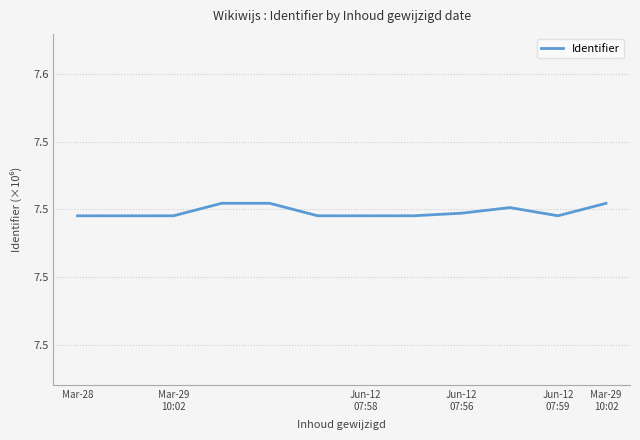

Is this an area chart (filled region under the line)?

No